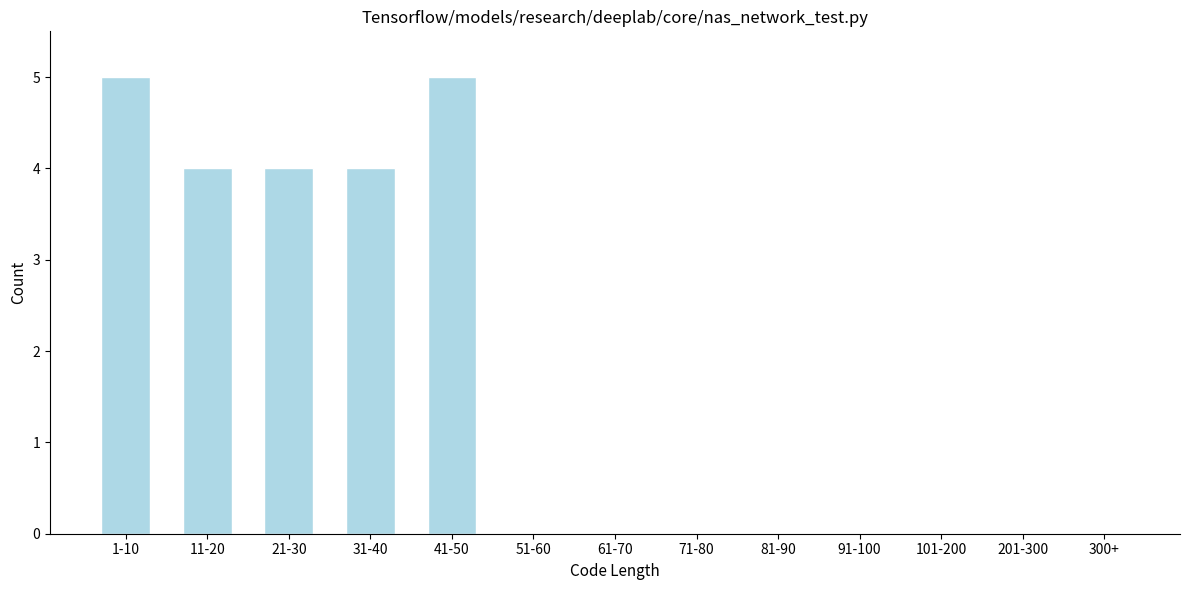

Reading left to right, extract all data points from this chart.

1-10=5	11-20=4	21-30=4	31-40=4	41-50=5	51-60=0	61-70=0	71-80=0	81-90=0	91-100=0	101-200=0	201-300=0	300+=0